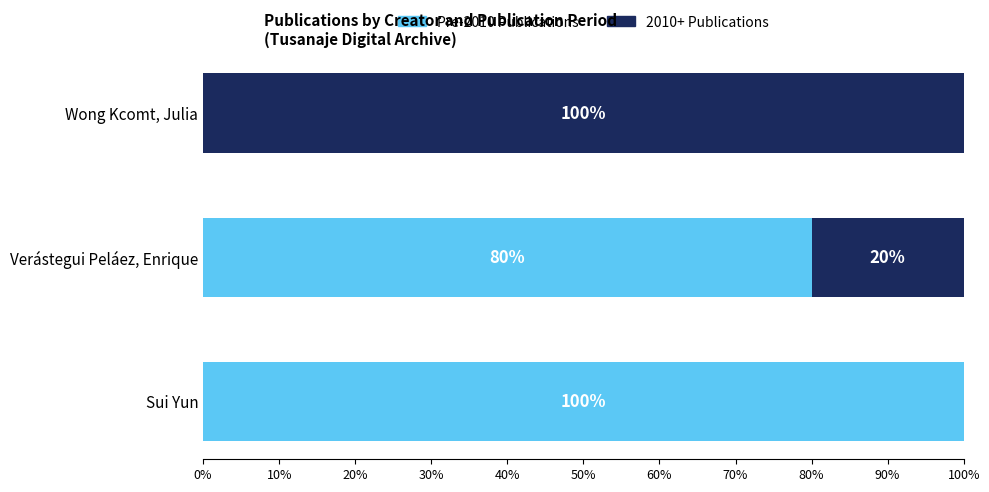

At which label is Pre-2010 Publications closest to 50?

Verástegui Peláez, Enrique